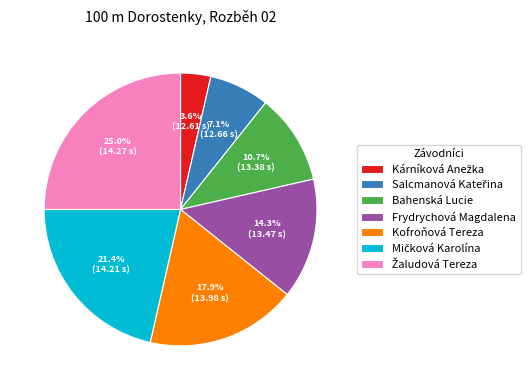

Is there any slice that represents more than half of the pie?

No